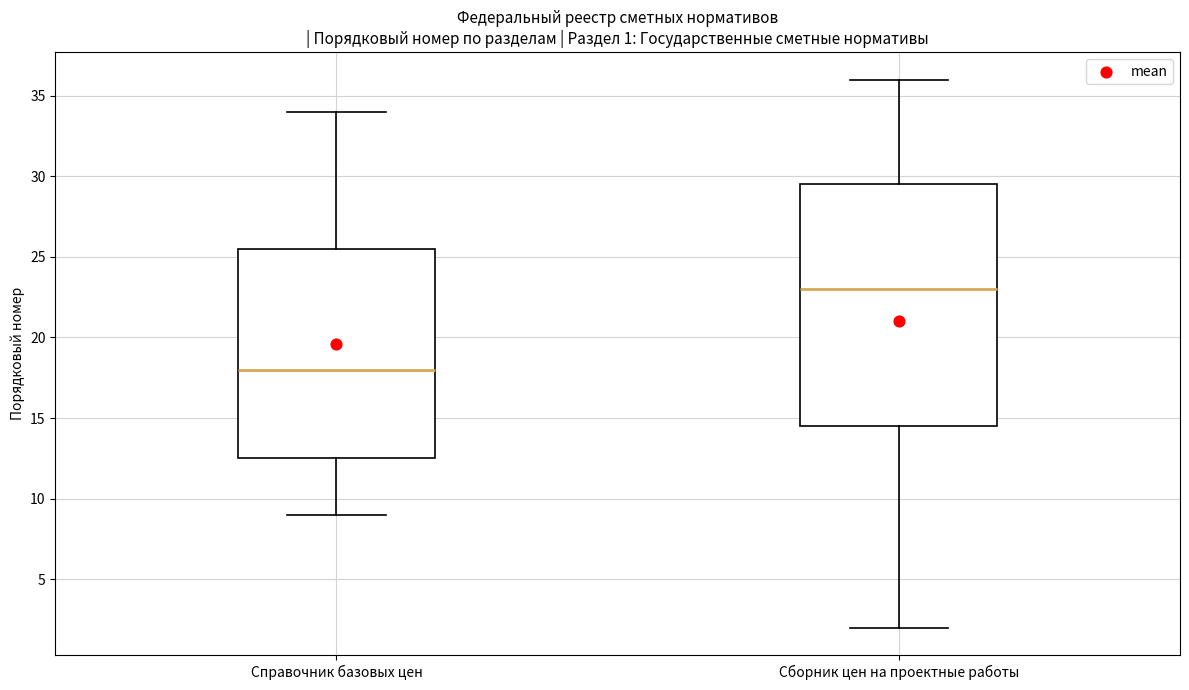

Which box has the lowest median line?

Справочник базовых цен